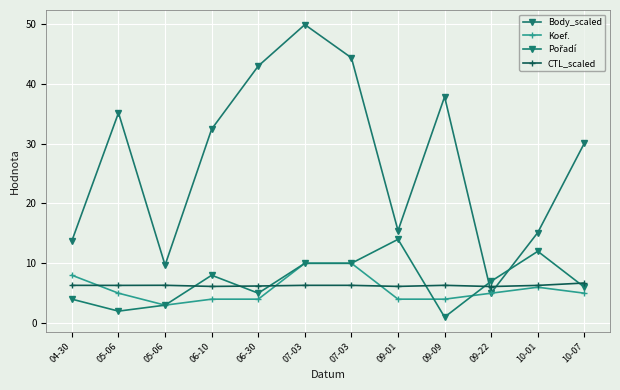

What is the value of the CTL_scaled point at the 7th from the left?

6.3